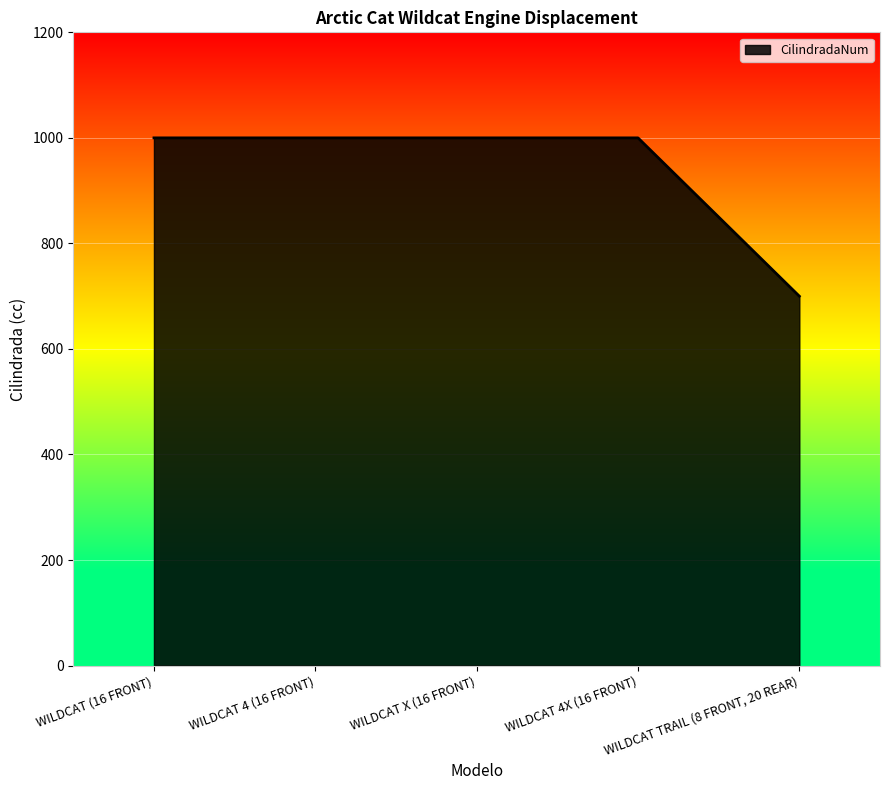

What is the difference between the second highest and minimum values?

300